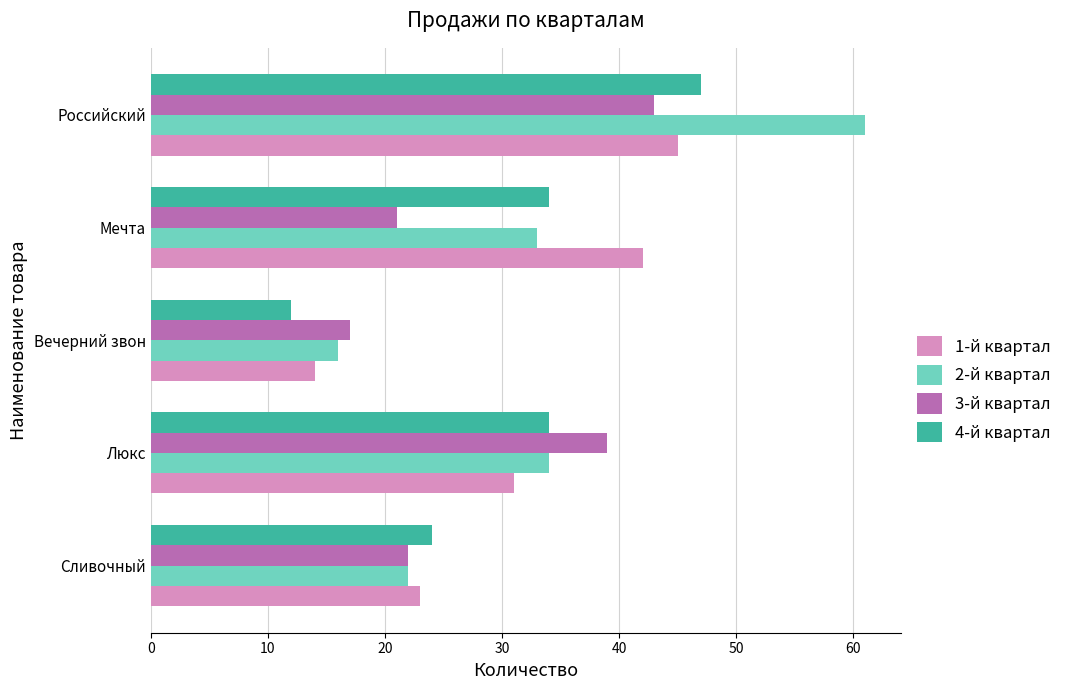

List the labels in order of 3-й квартал value, largest first.

Российский, Люкс, Сливочный, Мечта, Вечерний звон